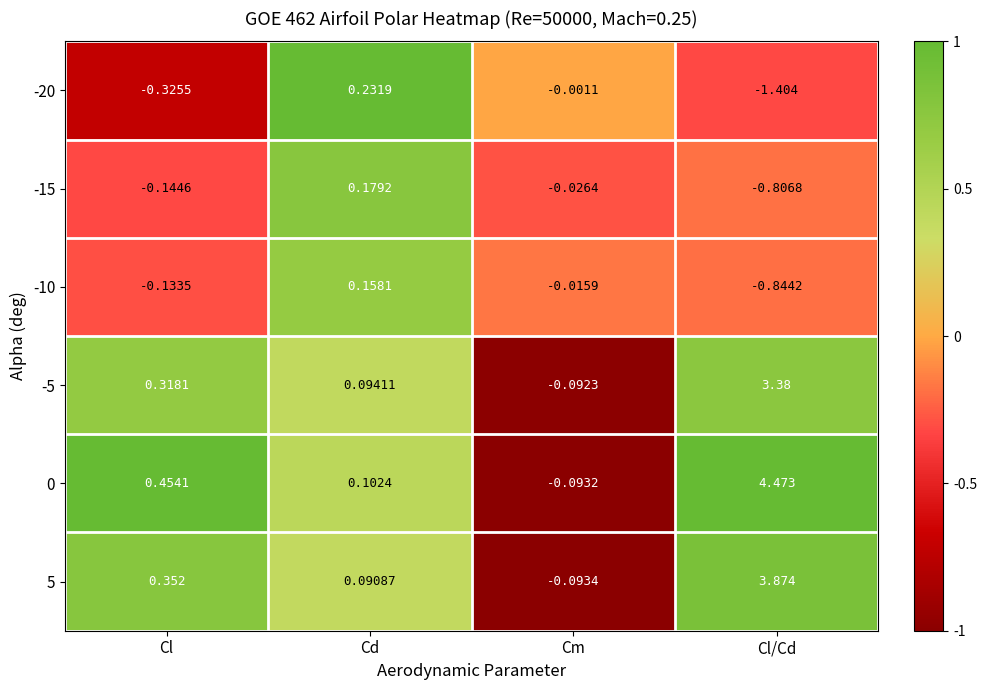

At which label does -5 first exceed 0?

Cl